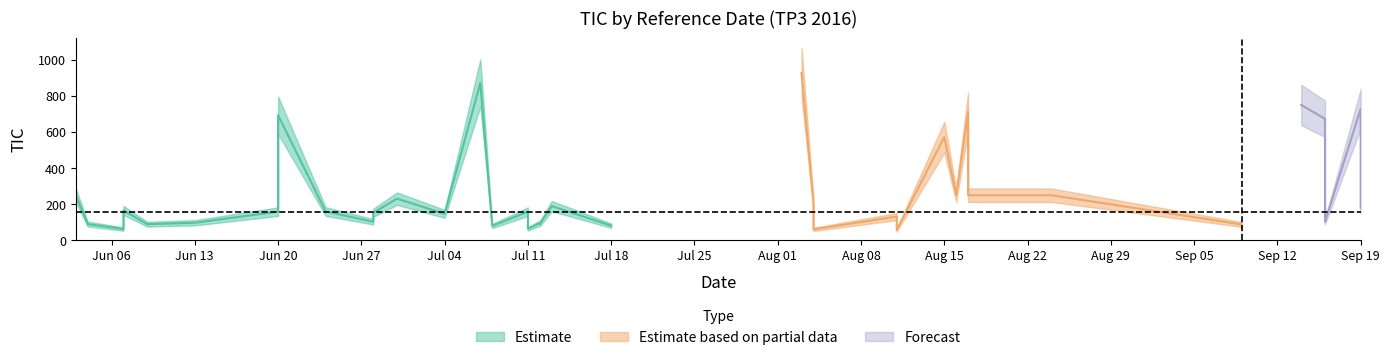

List the labels in order of value, smallest first.

2016-08-11, 2016-08-04, 2016-06-07, 2016-07-11, 2016-08-11, 2016-09-09, 2016-07-08, 2016-07-18, 2016-09-09, 2016-06-09, 2016-06-04, 2016-07-12, 2016-07-12, 2016-06-13, 2016-06-28, 2016-09-16, 2016-08-11, 2016-07-04, 2016-06-28, 2016-06-20, 2016-07-11, 2016-06-24, 2016-06-07, 2016-09-19, 2016-07-13, 2016-08-04, 2016-06-30, 2016-06-03, 2016-08-16, 2016-08-17, 2016-08-24, 2016-08-15, 2016-09-16, 2016-06-20, 2016-08-17, 2016-09-19, 2016-09-14, 2016-07-07, 2016-08-03